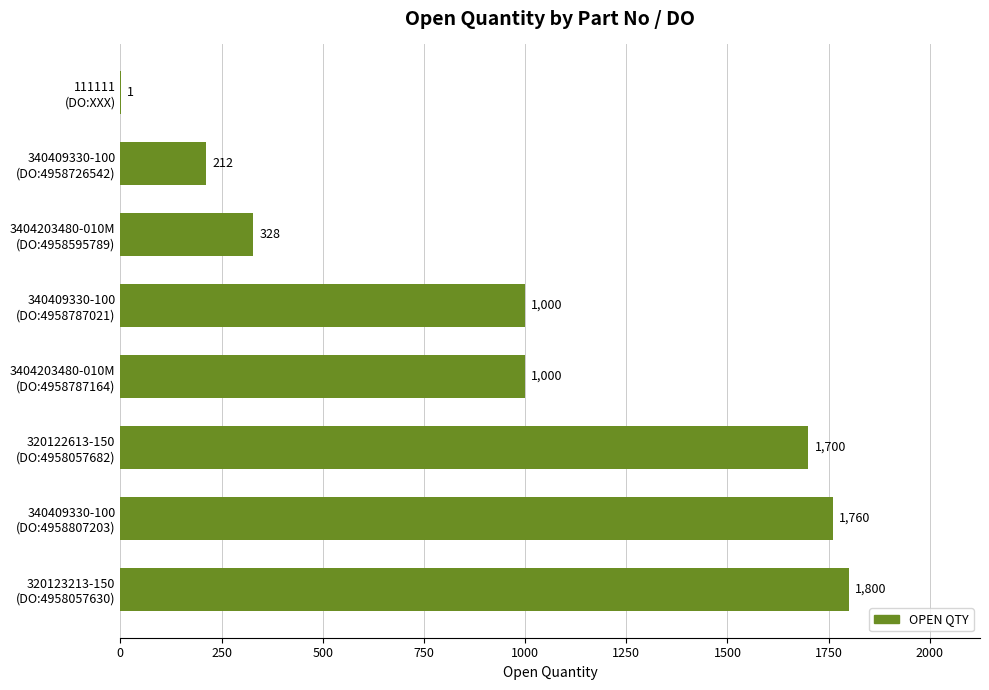

What is the sum of all values?

7801